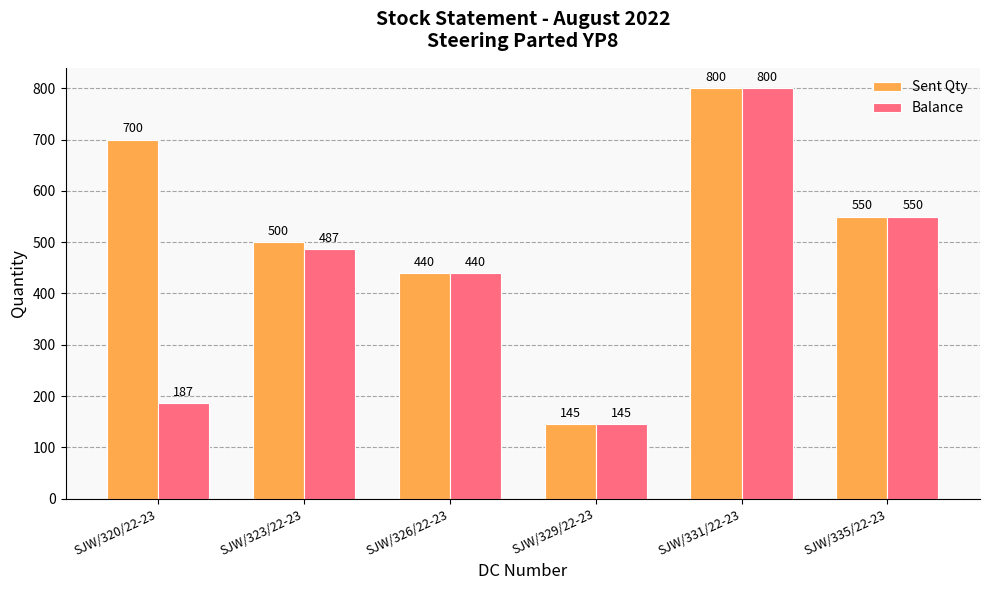

What is the value of the Balance bar at the 2nd from the left?

487